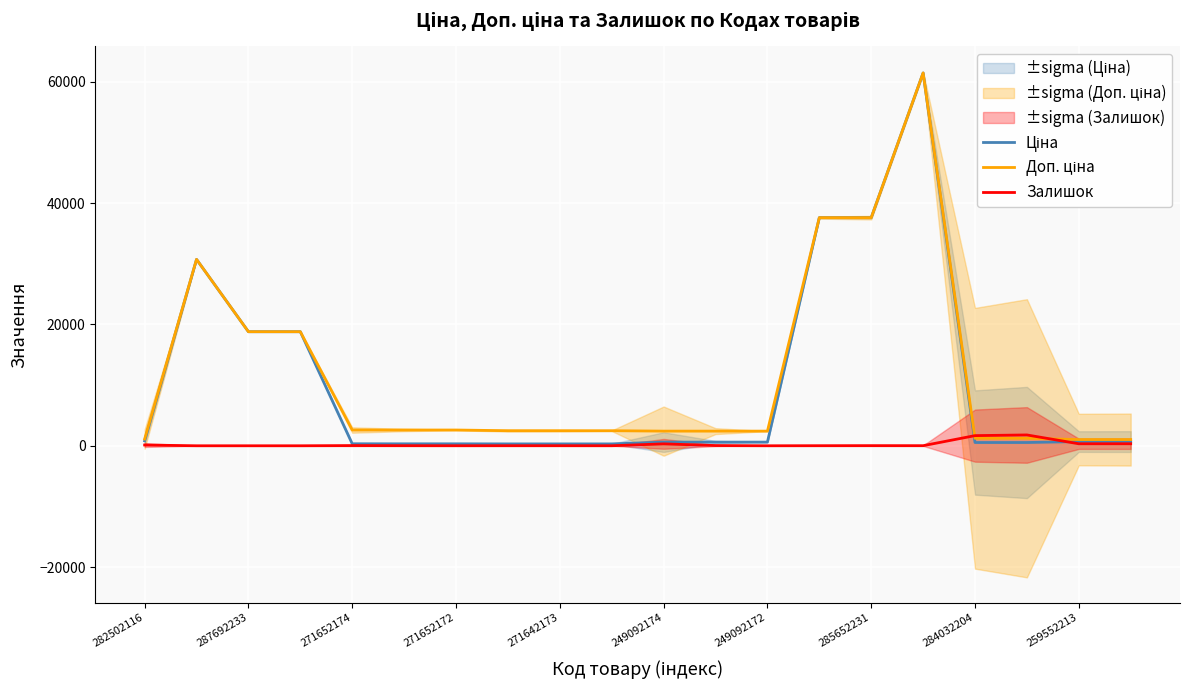

What is the maximum value for Доп. ціна?

61434.3